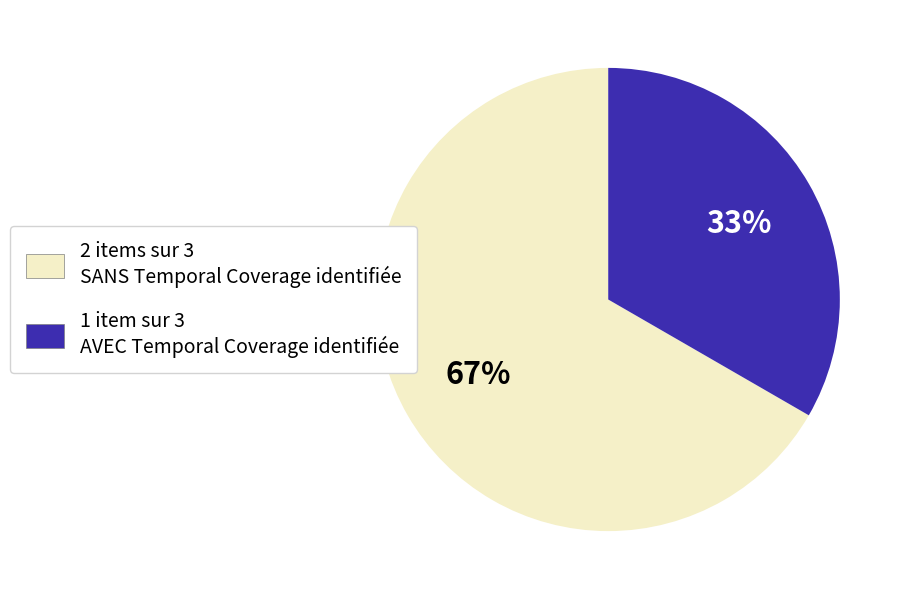

Does any single category account for the majority?

Yes